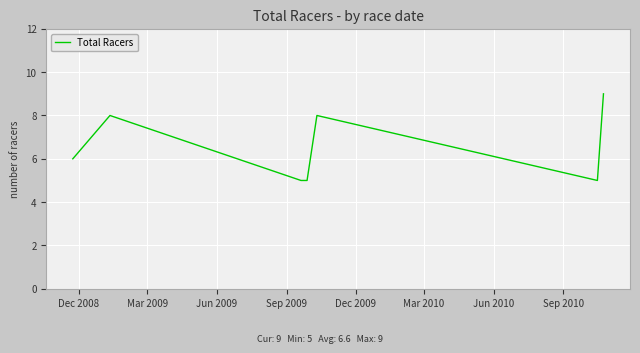

What is the greatest value displayed?

9